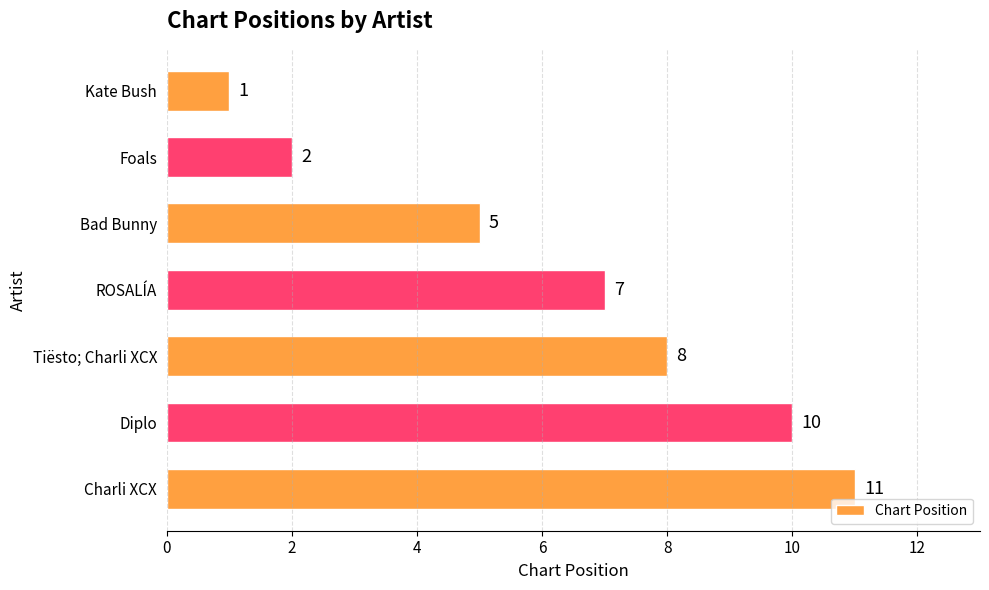

Count the values in the range 2 to 10.

5